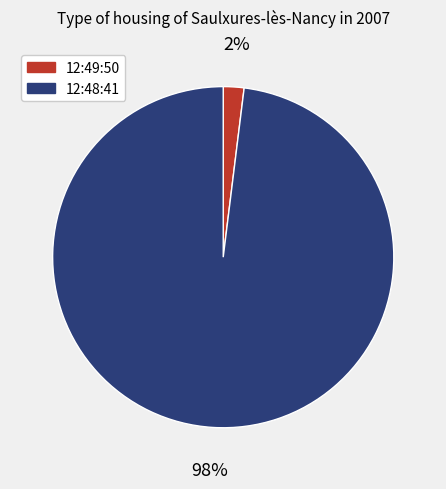

To the nearest percent, what portion does 12:49:50 represent?

2%